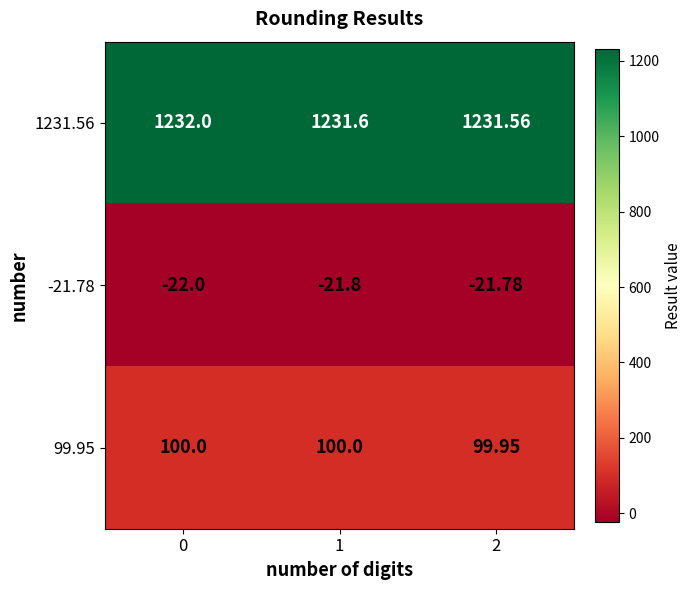

Is the value of -21.78 at 1 greater than the value of 1231.56 at 2?

No